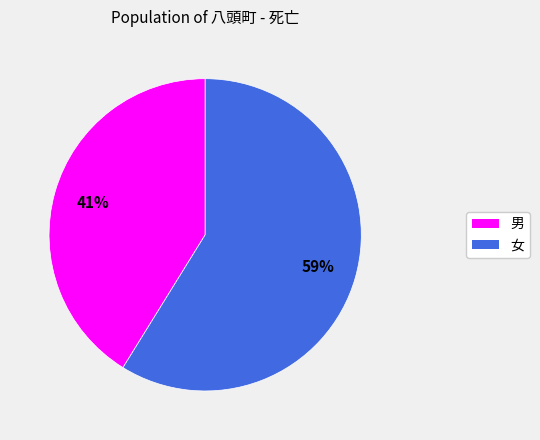

What is the majority slice?

女